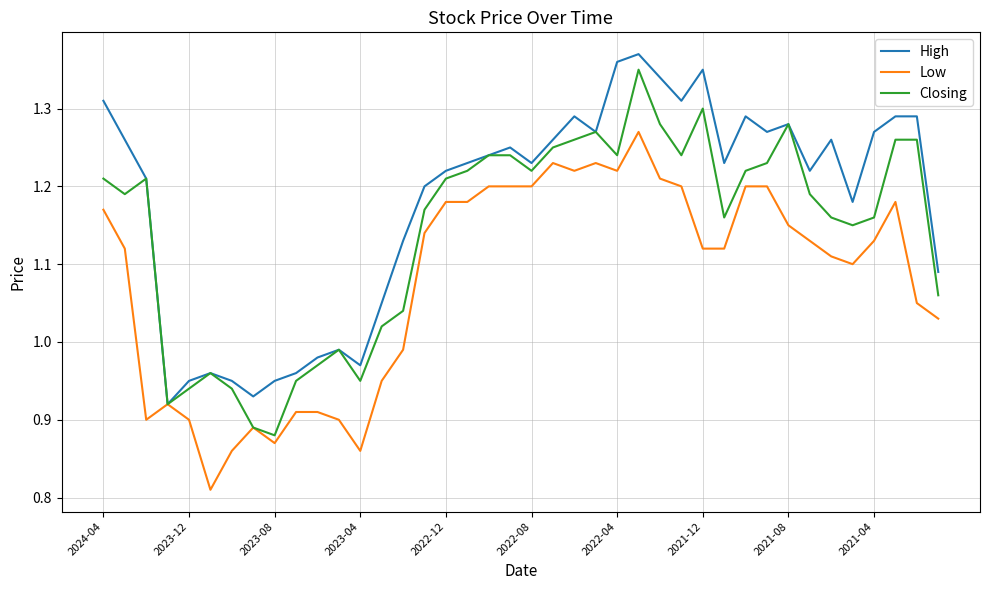

Rank the series by their average value, from lowest to highest.

Low, Closing, High